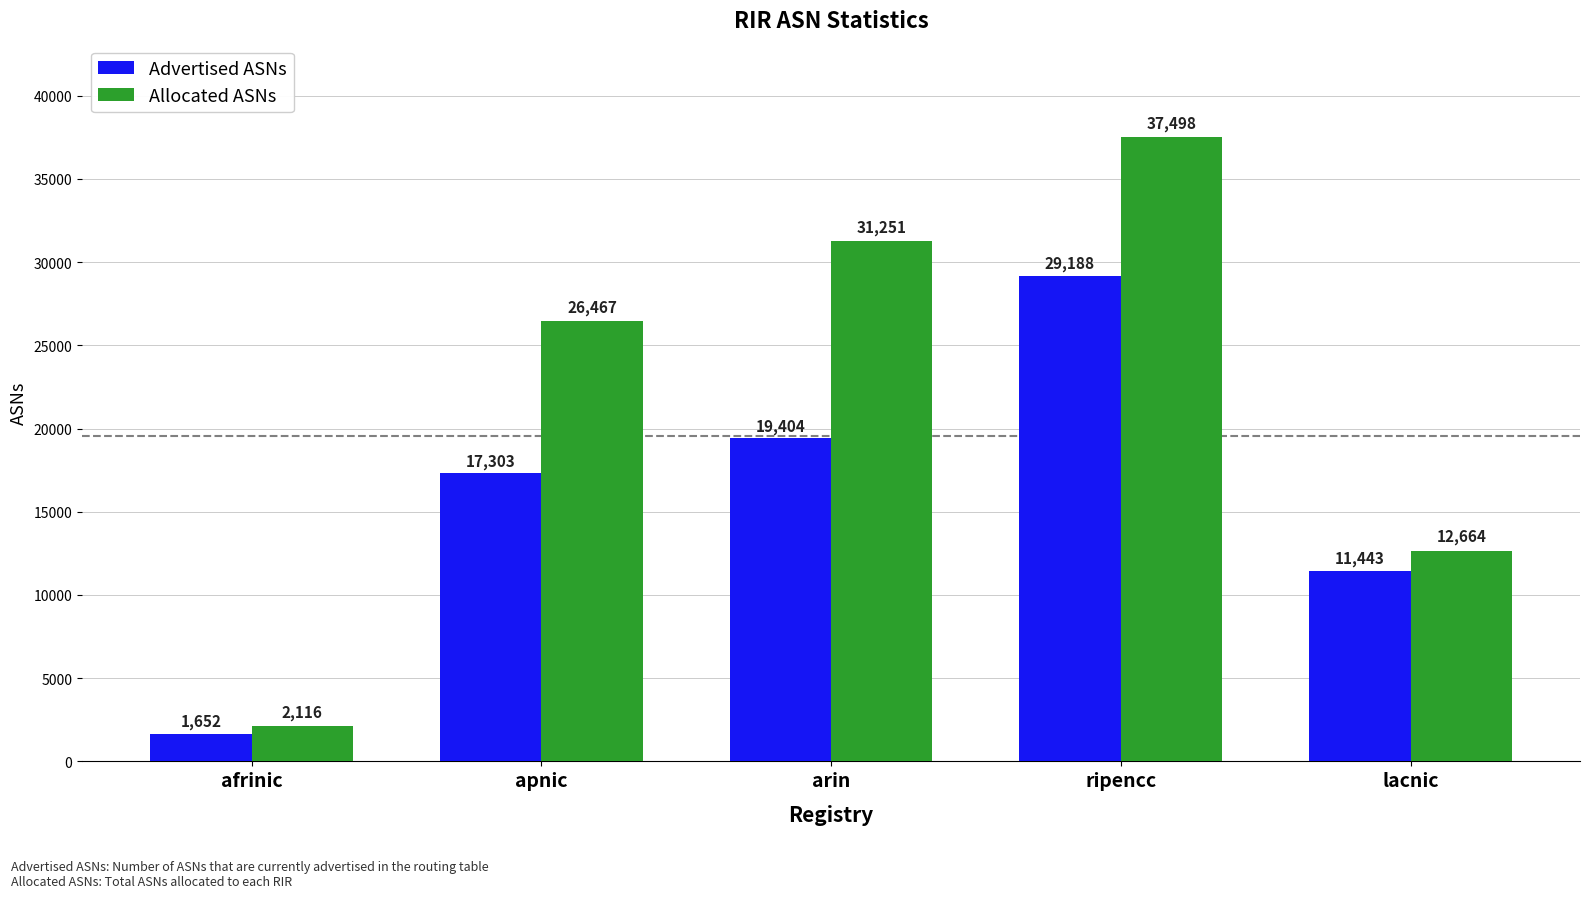

At which label is Advertised ASNs closest to 15420?

apnic